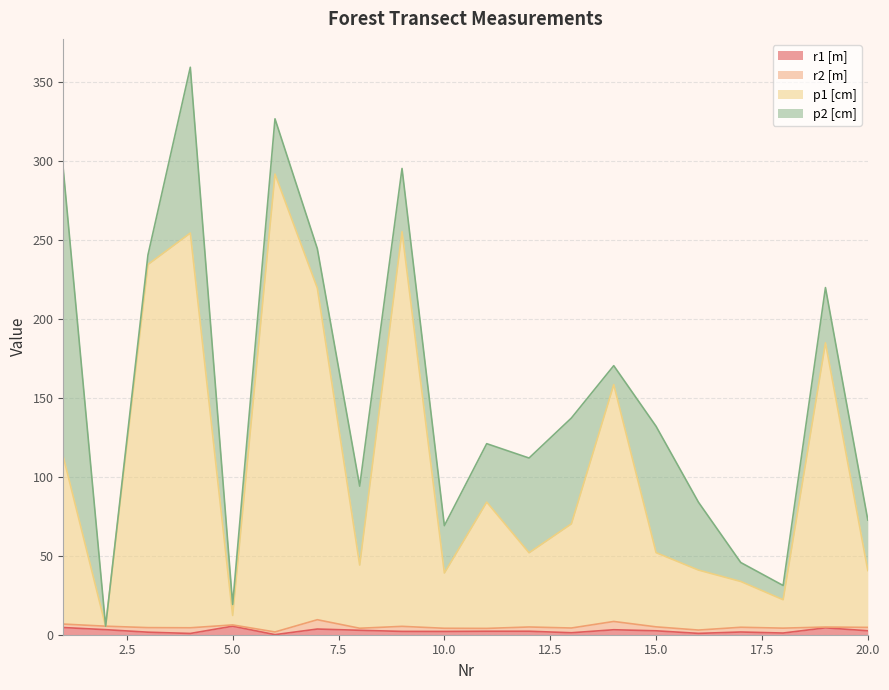

True or false: p1 [cm] and r1 [m] intersect in this chart.

False